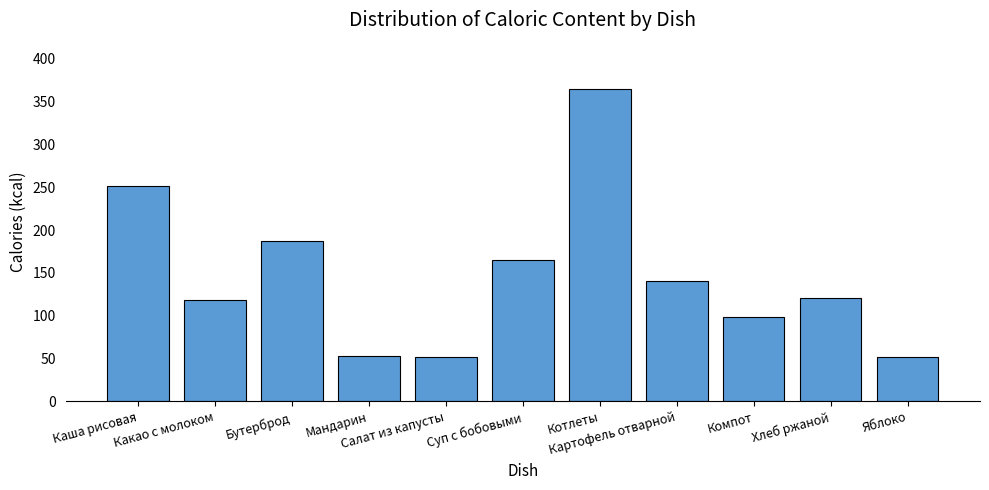

Which label corresponds to the largest value in the chart?

Котлеты